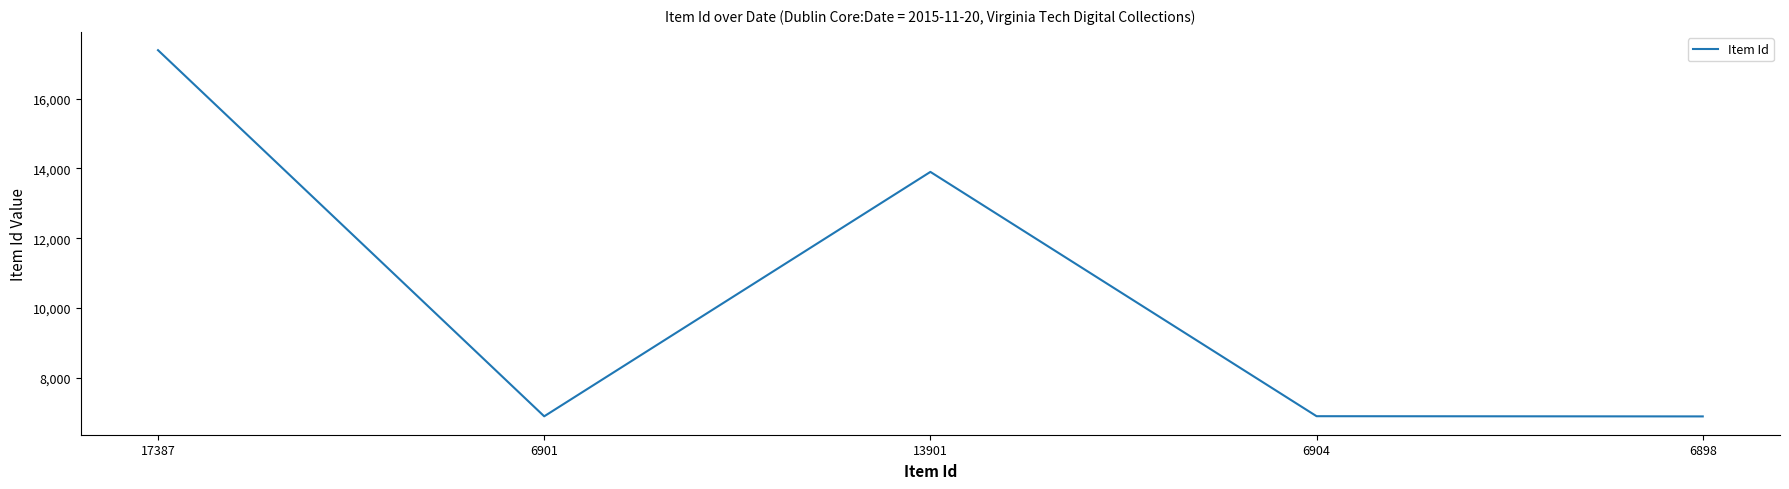

How many interior local peaks (higher than both neighbors) does the data have?

1